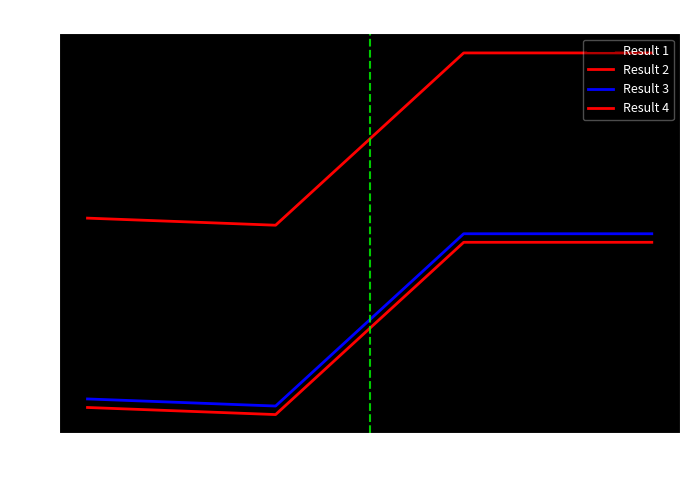

What is the maximum value shown in the chart?

2235653234